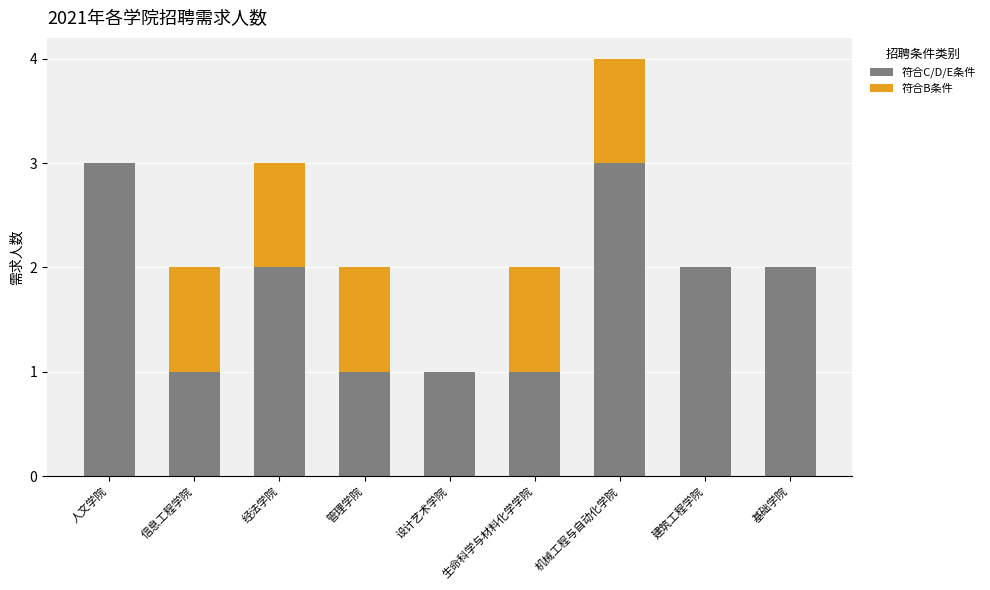

Is it true that 符合C/D/E条件 equals 1 at 基础学院?

False